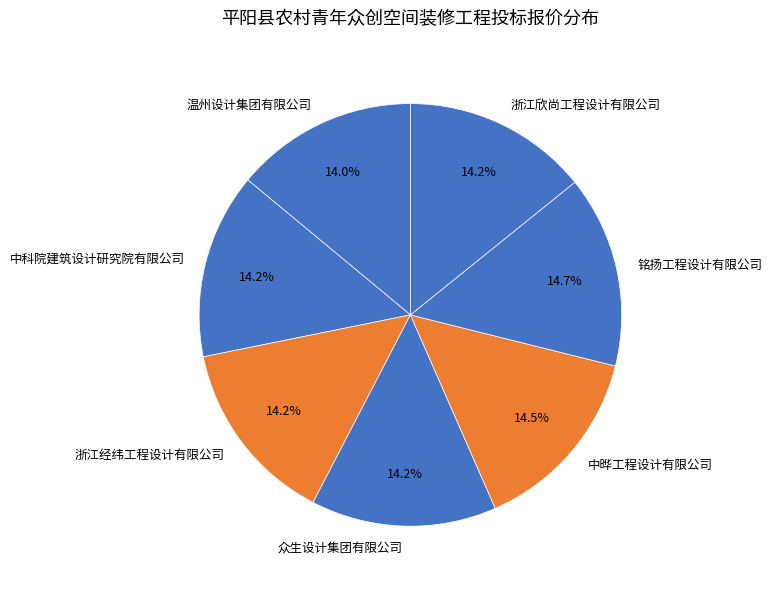

Does 中科院建筑设计研究院有限公司 represent more than half of the total?

No